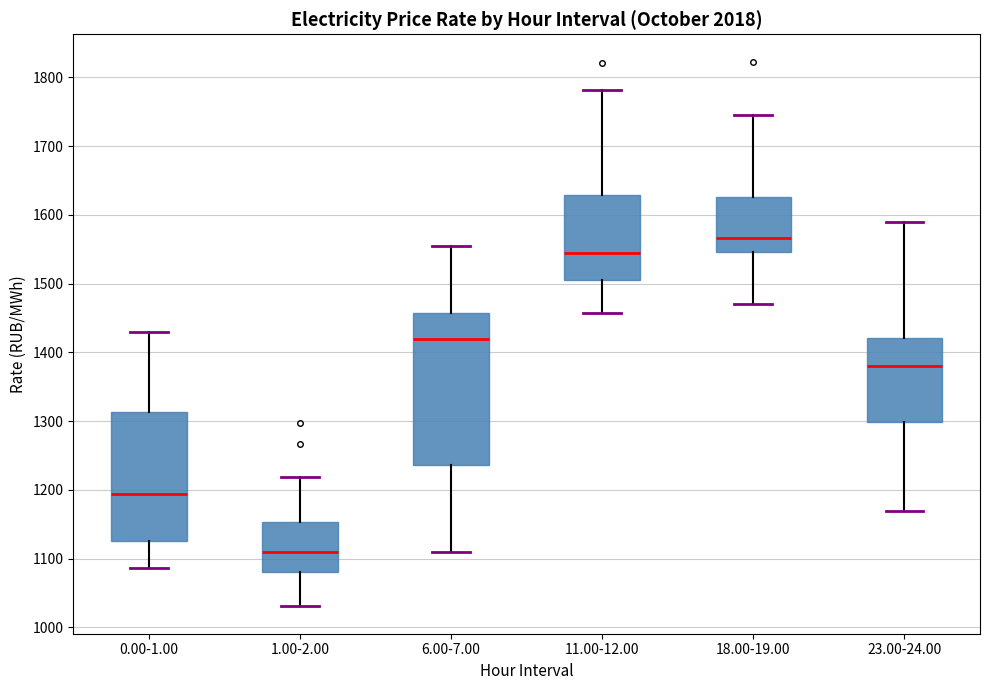

Comparing the boxes themselves (not the whiskers), which one is the tallest?

6.00-7.00